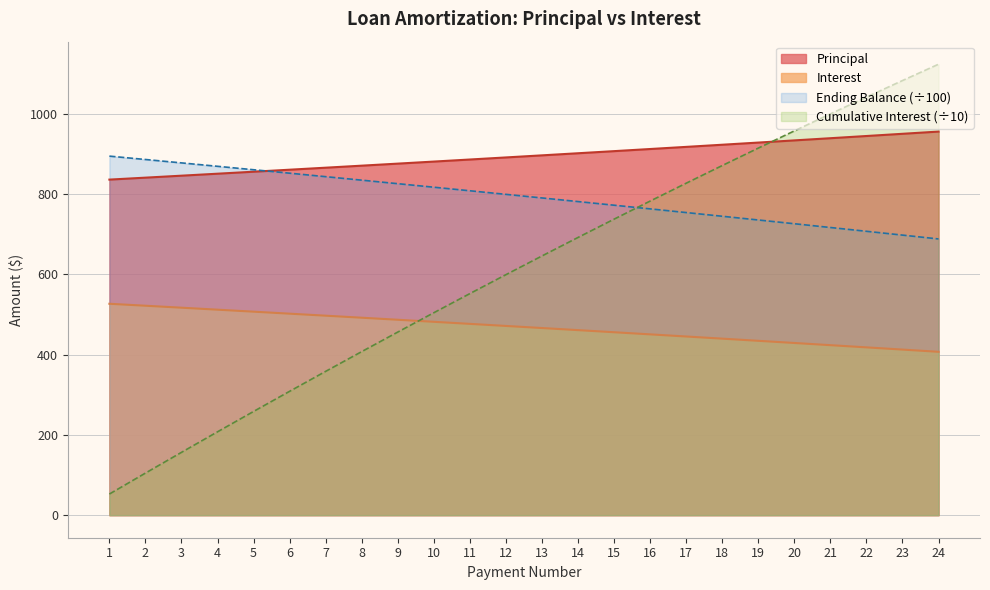

What is the sum of the Interest values at 6 and 23?

914.7